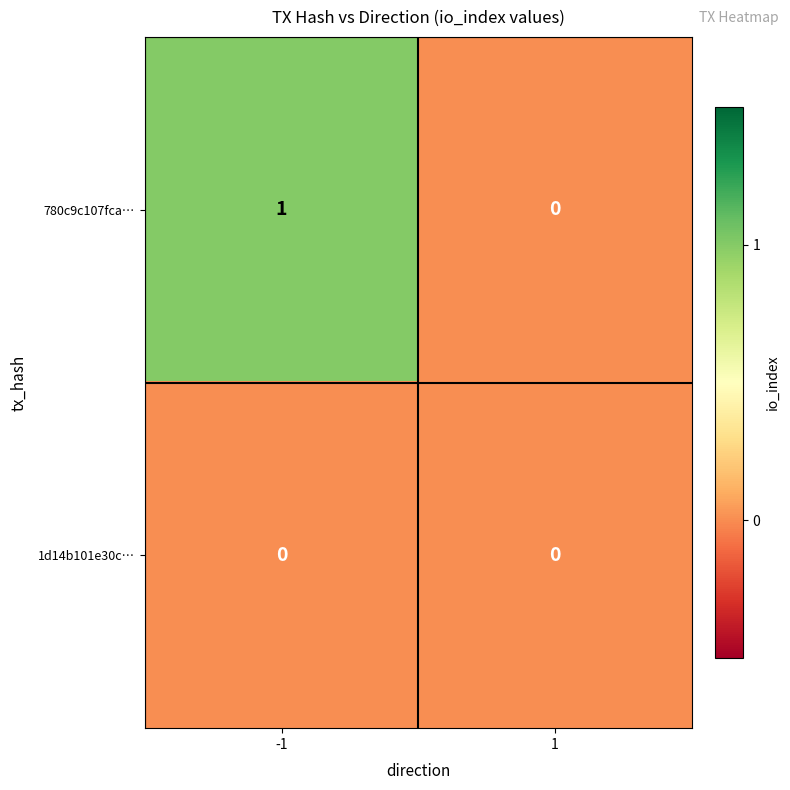

Which series has the largest total across all categories?

780c9c107fca…